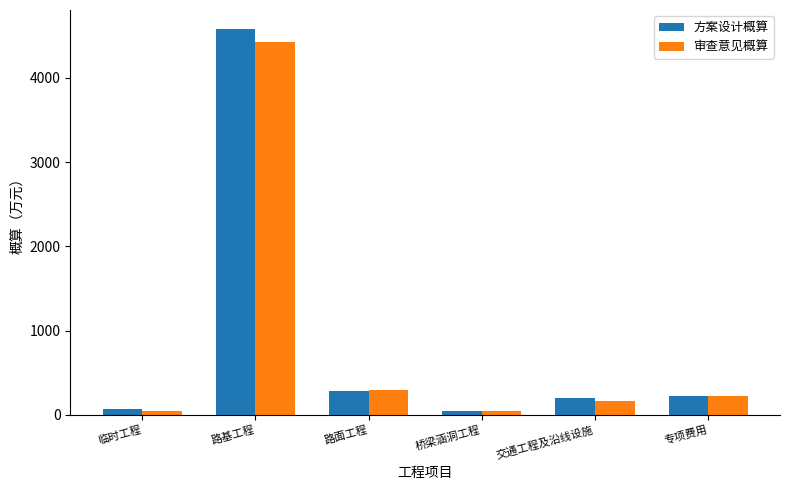

How many bars are there in each group?

2